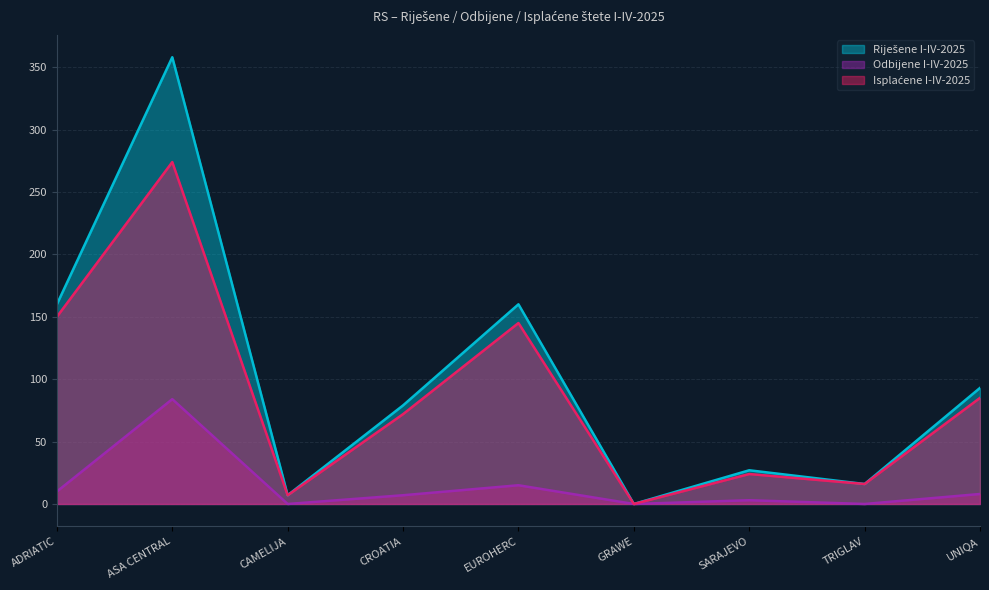

At which category does Odbijene I-IV-2025 reach its first local valley?

CAMELIJA